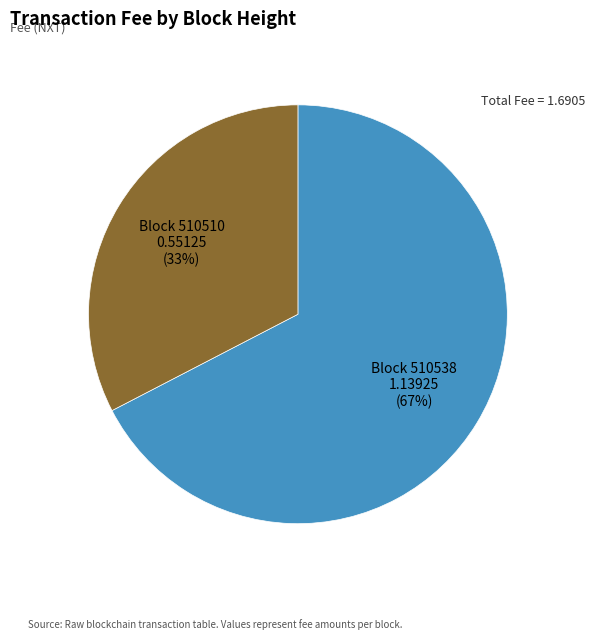

Does any single category account for the majority?

Yes